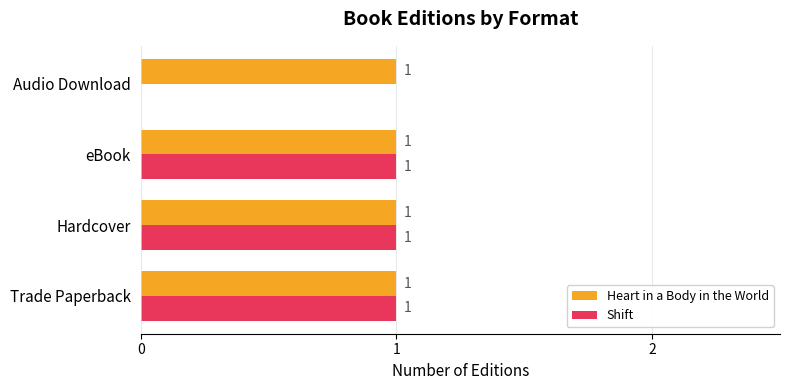

What is the sum of all Shift values?

3